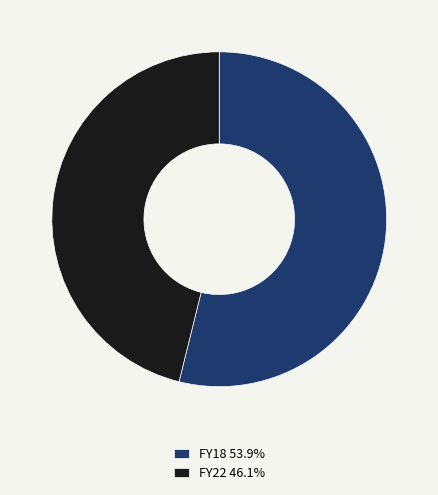

Rank the categories by value from lowest to highest.

FY22, FY18